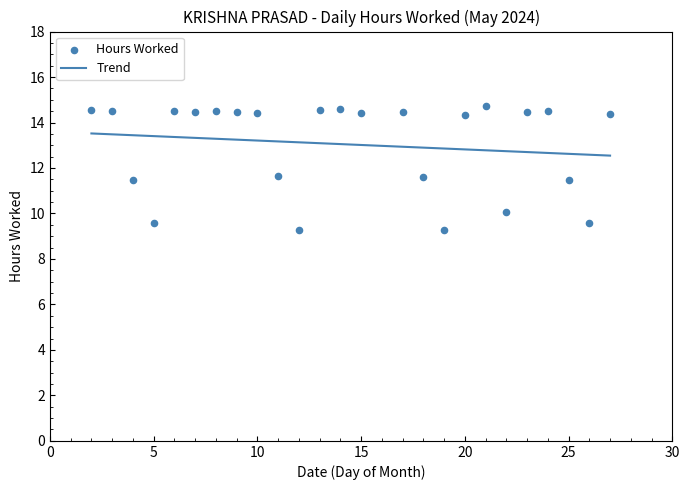

What is the ratio of the value at 18 to the value at 4?

1.0